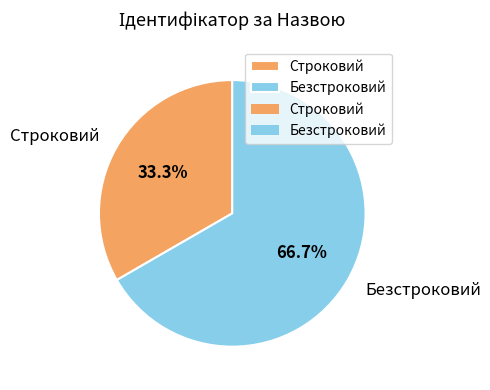

Does Безстроковий account for over 50% of the chart?

Yes